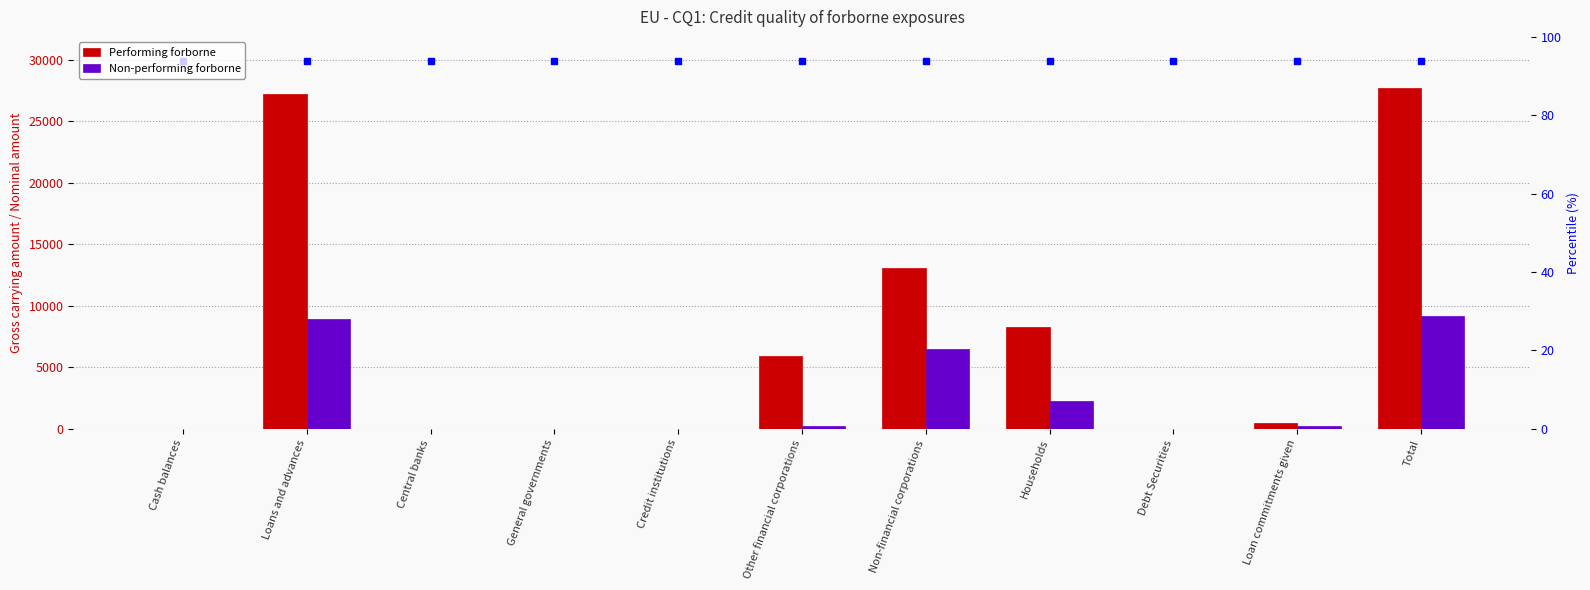

What is the sum of the Performing forborne values at Central banks and Households?

8278